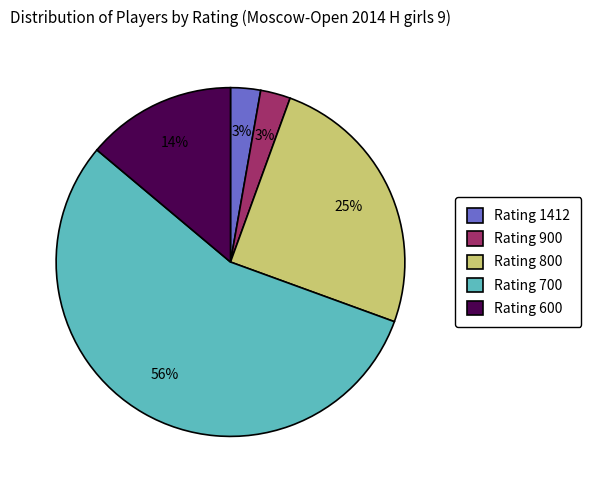

To the nearest percent, what is the difference between the Rating 900 and Rating 600 slice percentages?

11%